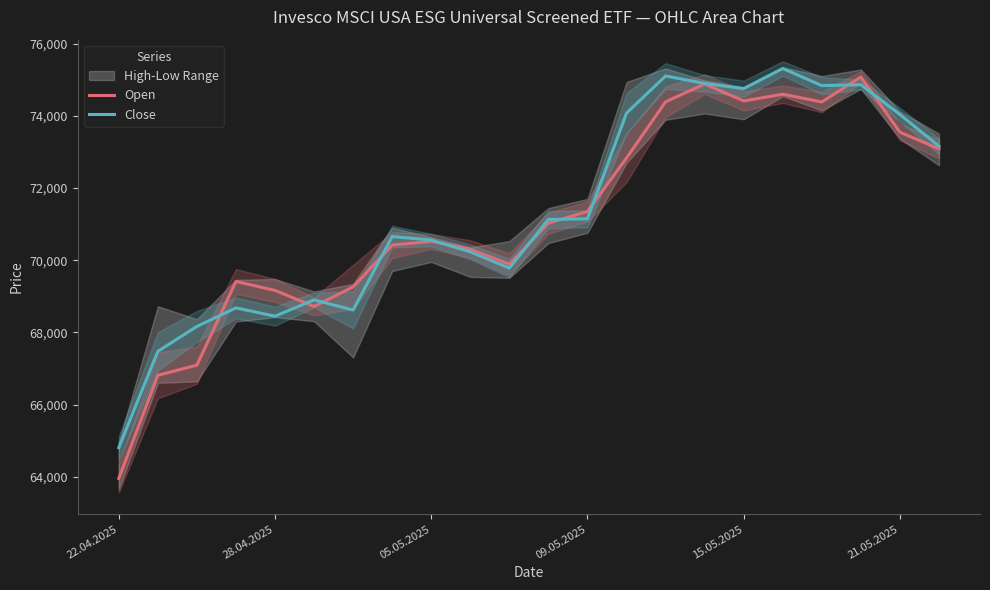

What is the minimum value for Close?

64806